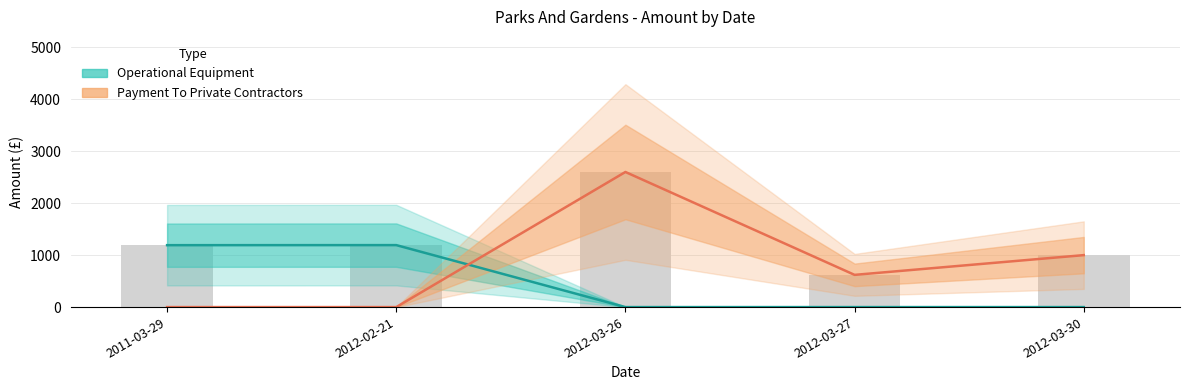

What are all the series names shown in the legend?

Operational Equipment, Payment To Private Contractors